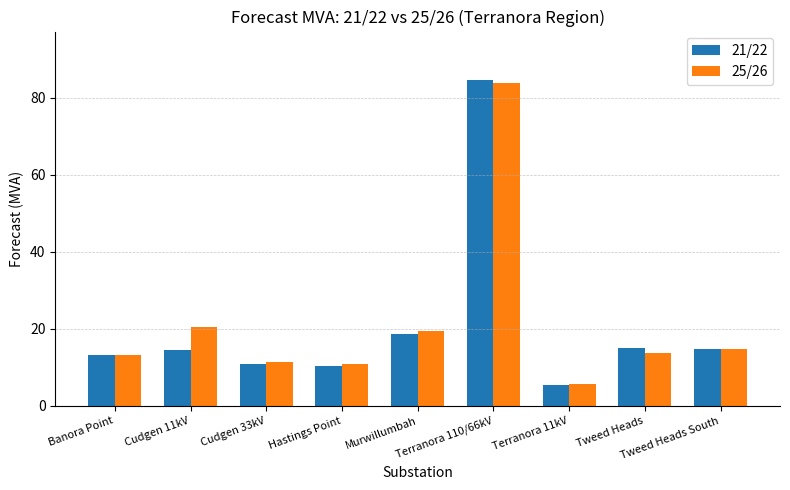

At which category is the sum across all series the highest?

Terranora 110/66kV